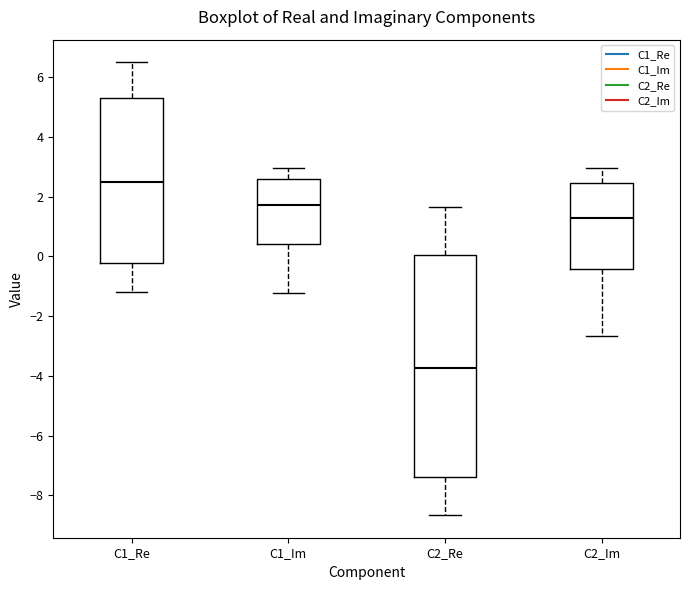

Which box is the tallest, from its lower edge to its upper edge?

C2_Re